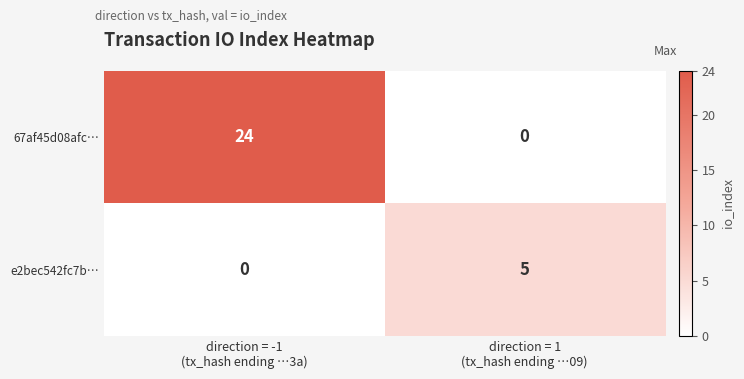

What is the difference between the highest and lowest values at direction = -1
(tx_hash ending …3a)?

24